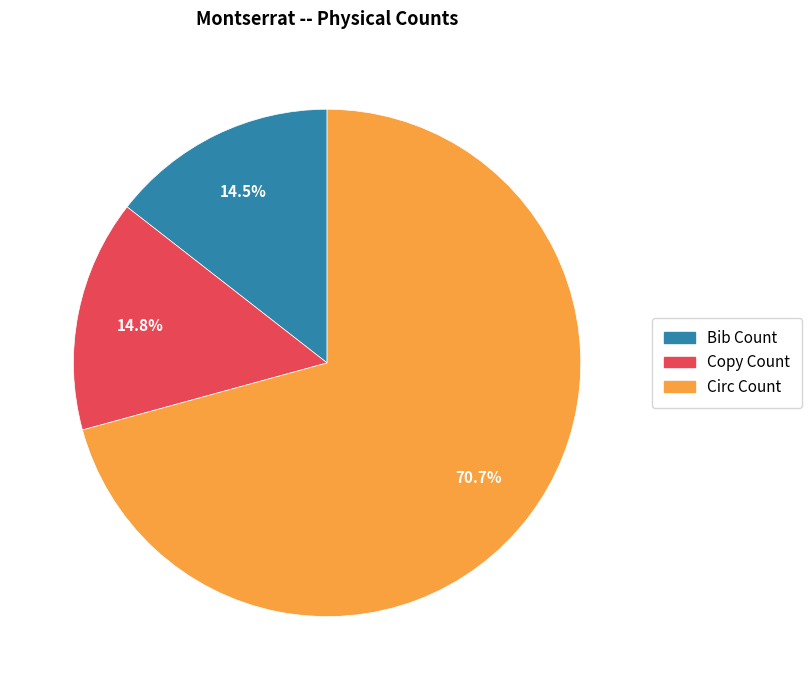

What is the largest slice in the pie chart?

Circ Count